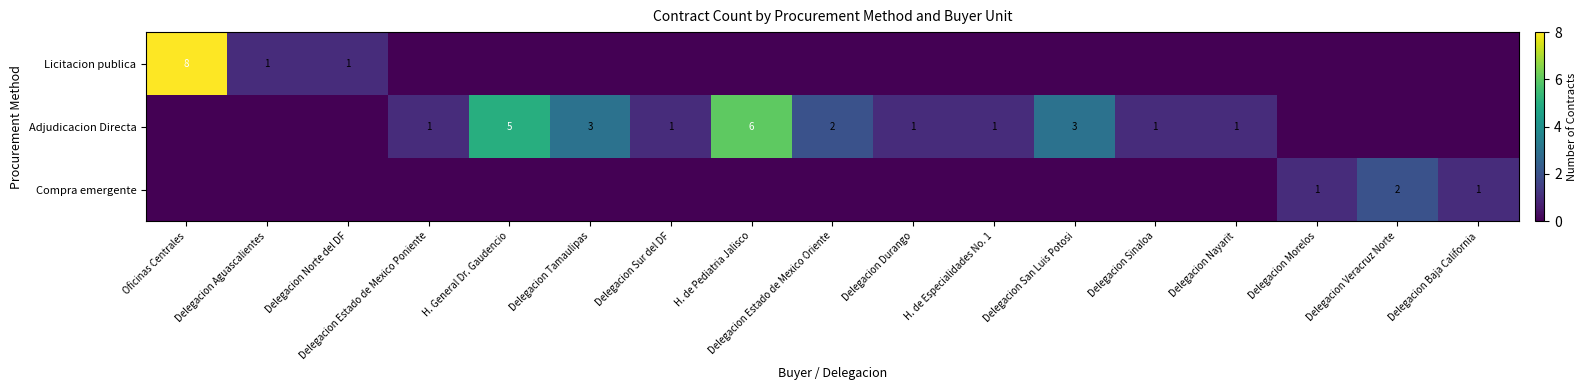

Is it true that Licitacion publica equals 1 at Delegacion Aguascalientes?

True